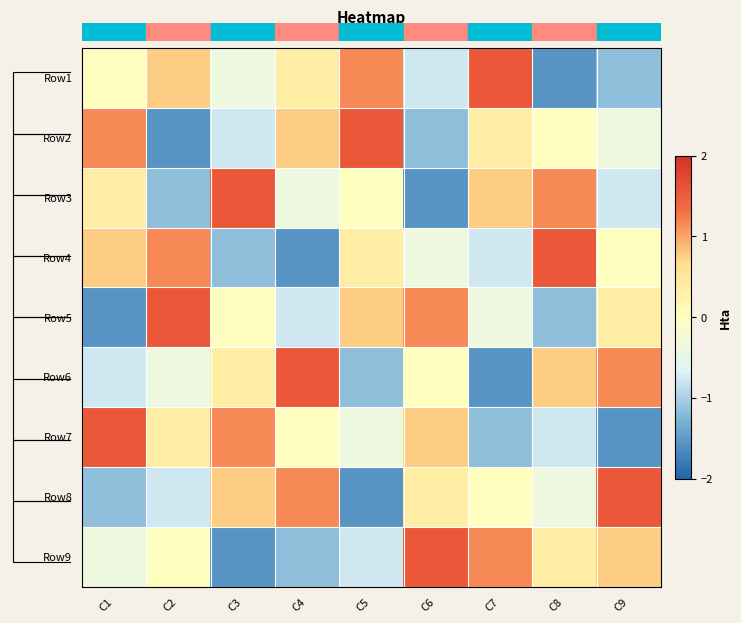

Reading right to left, transcribe all the data shown in this chart.

Row1: C9=-1.2	C8=-1.5	C7=1.5	C6=-0.8	C5=1.2	C4=0.4	C3=-0.4	C2=0.8	C1=0.0
Row2: C9=-0.4	C8=0.0	C7=0.4	C6=-1.2	C5=1.5	C4=0.8	C3=-0.8	C2=-1.5	C1=1.2
Row3: C9=-0.8	C8=1.2	C7=0.8	C6=-1.5	C5=0.0	C4=-0.4	C3=1.5	C2=-1.2	C1=0.4
Row4: C9=0.0	C8=1.5	C7=-0.8	C6=-0.4	C5=0.4	C4=-1.5	C3=-1.2	C2=1.2	C1=0.8
Row5: C9=0.4	C8=-1.2	C7=-0.4	C6=1.2	C5=0.8	C4=-0.8	C3=0.0	C2=1.5	C1=-1.5
Row6: C9=1.2	C8=0.8	C7=-1.5	C6=0.0	C5=-1.2	C4=1.5	C3=0.4	C2=-0.4	C1=-0.8
Row7: C9=-1.5	C8=-0.8	C7=-1.2	C6=0.8	C5=-0.4	C4=0.0	C3=1.2	C2=0.4	C1=1.5
Row8: C9=1.5	C8=-0.4	C7=0.0	C6=0.4	C5=-1.5	C4=1.2	C3=0.8	C2=-0.8	C1=-1.2
Row9: C9=0.8	C8=0.4	C7=1.2	C6=1.5	C5=-0.8	C4=-1.2	C3=-1.5	C2=0.0	C1=-0.4